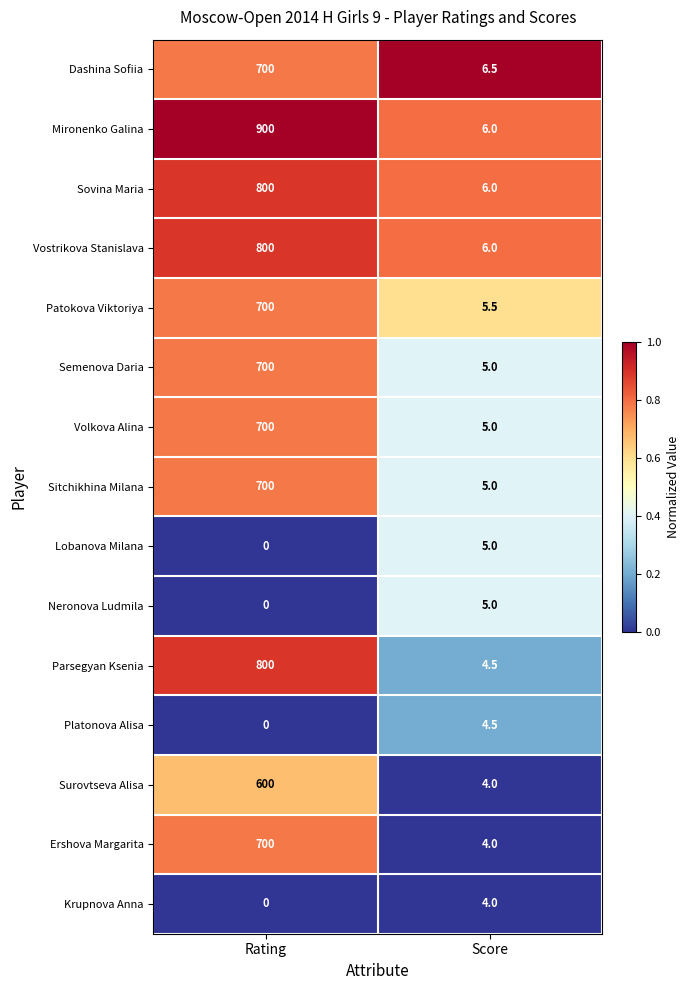

Is it true that Patokova Viktoriya equals 172.0 at Rating?

False